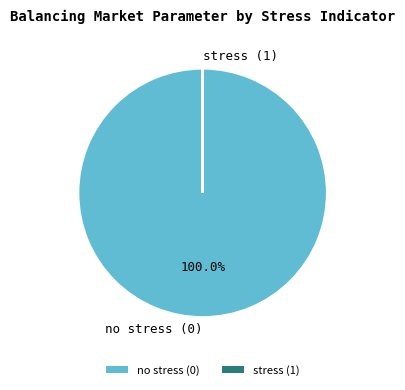

To the nearest percent, what is the difference between the largest and smallest slice percentages?

100%